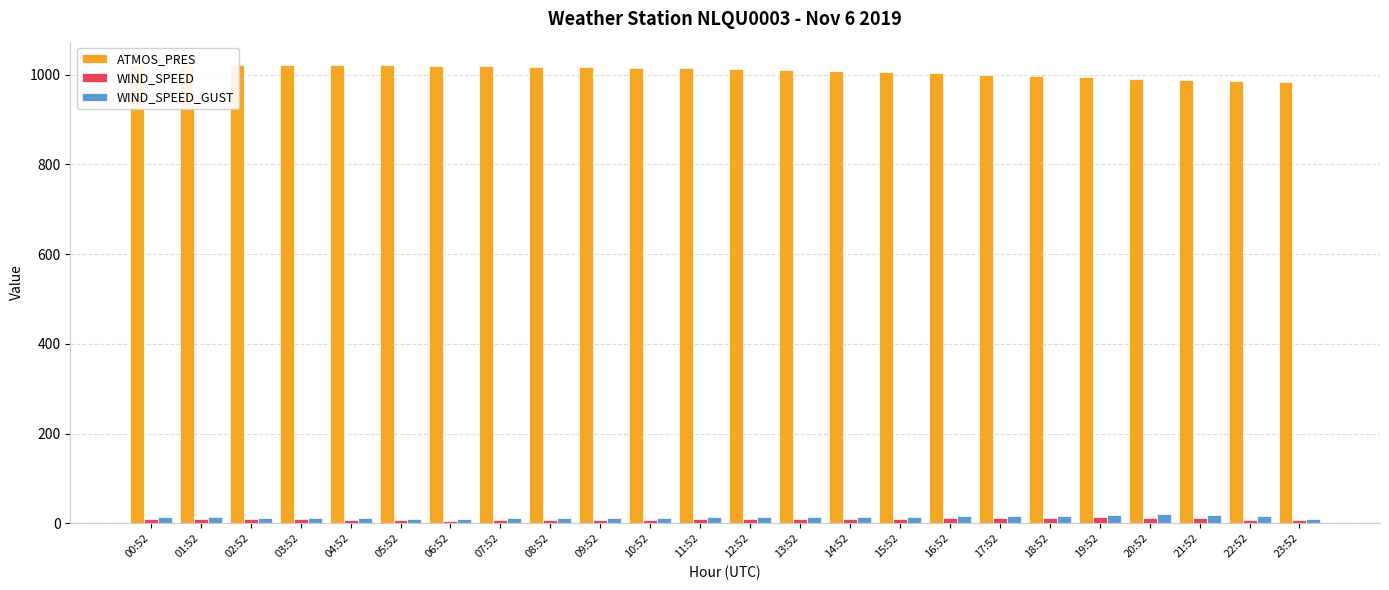

At which label does WIND_SPEED_GUST first exceed 13?

00:52